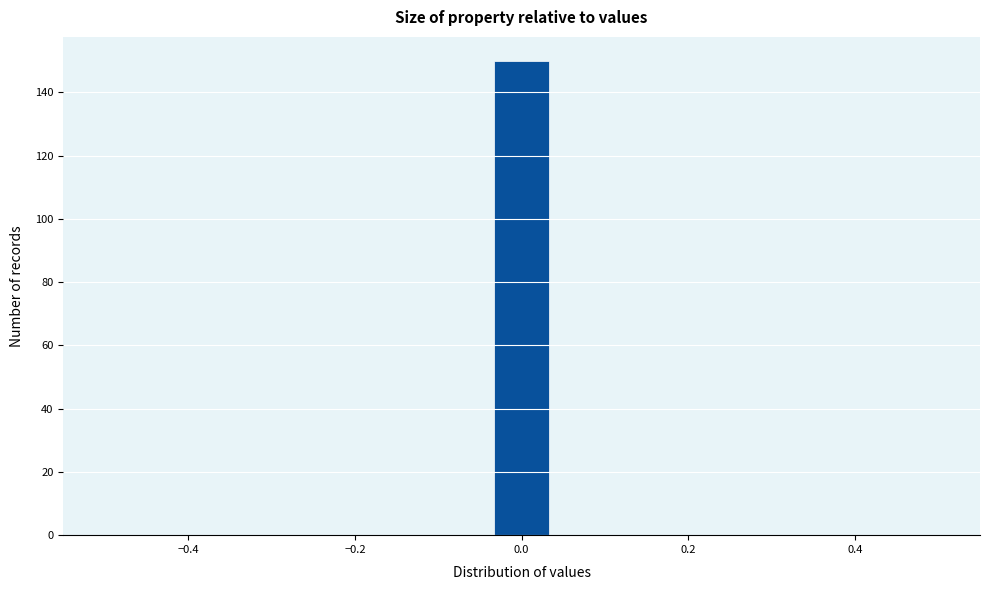

Read against the x-axis, roughly where is the centre of the tallest bar?

0.00